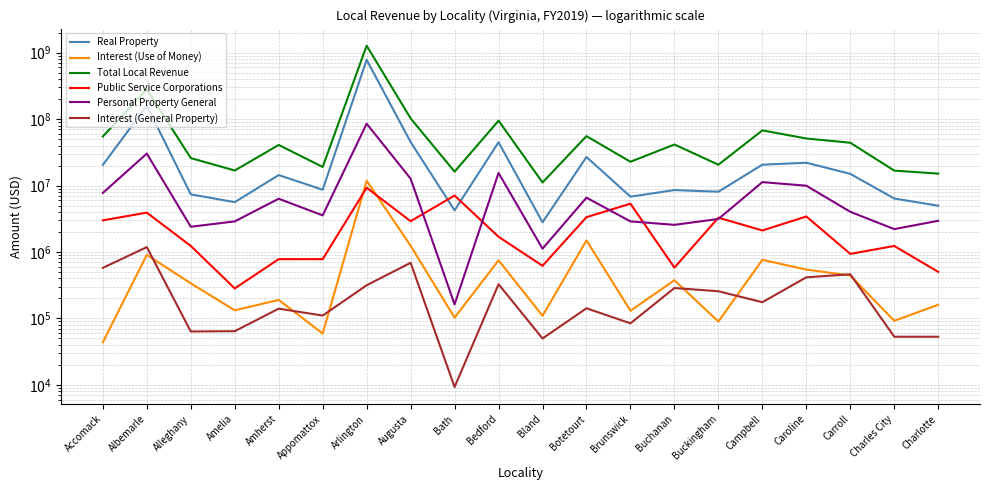

Which has a higher value, Botetourt or Amherst?

Botetourt